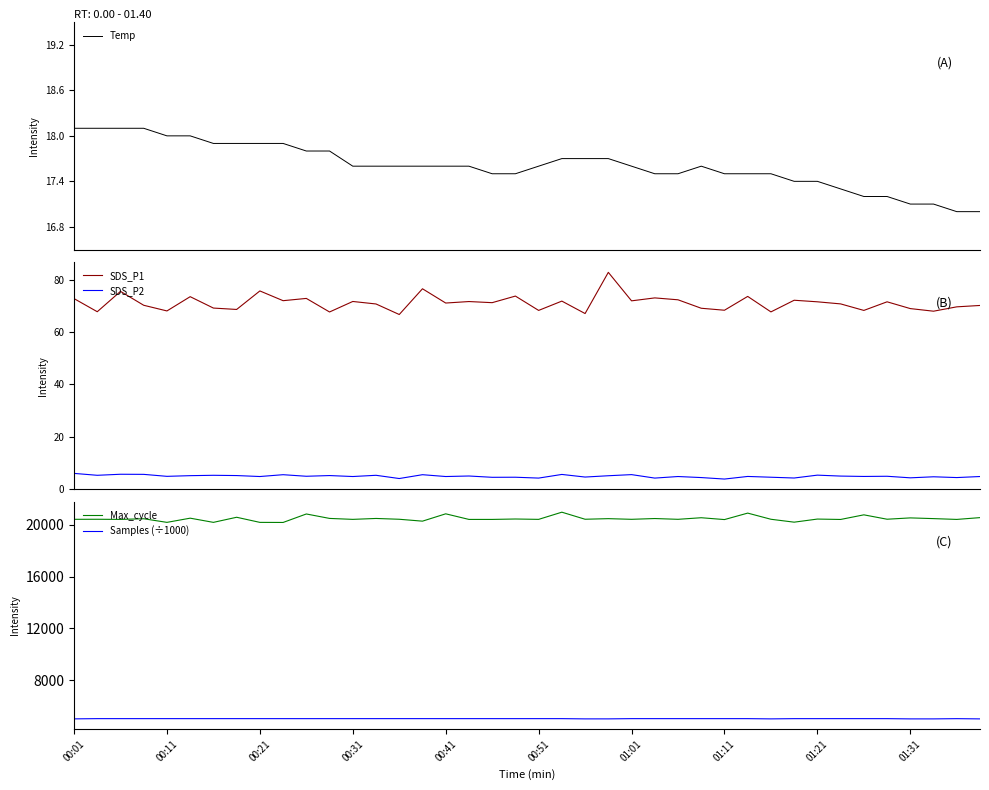

Rank the series by their maximum value, from highest to lowest.

Max_cycle, Samples (÷1000), SDS_P1, Temp, SDS_P2